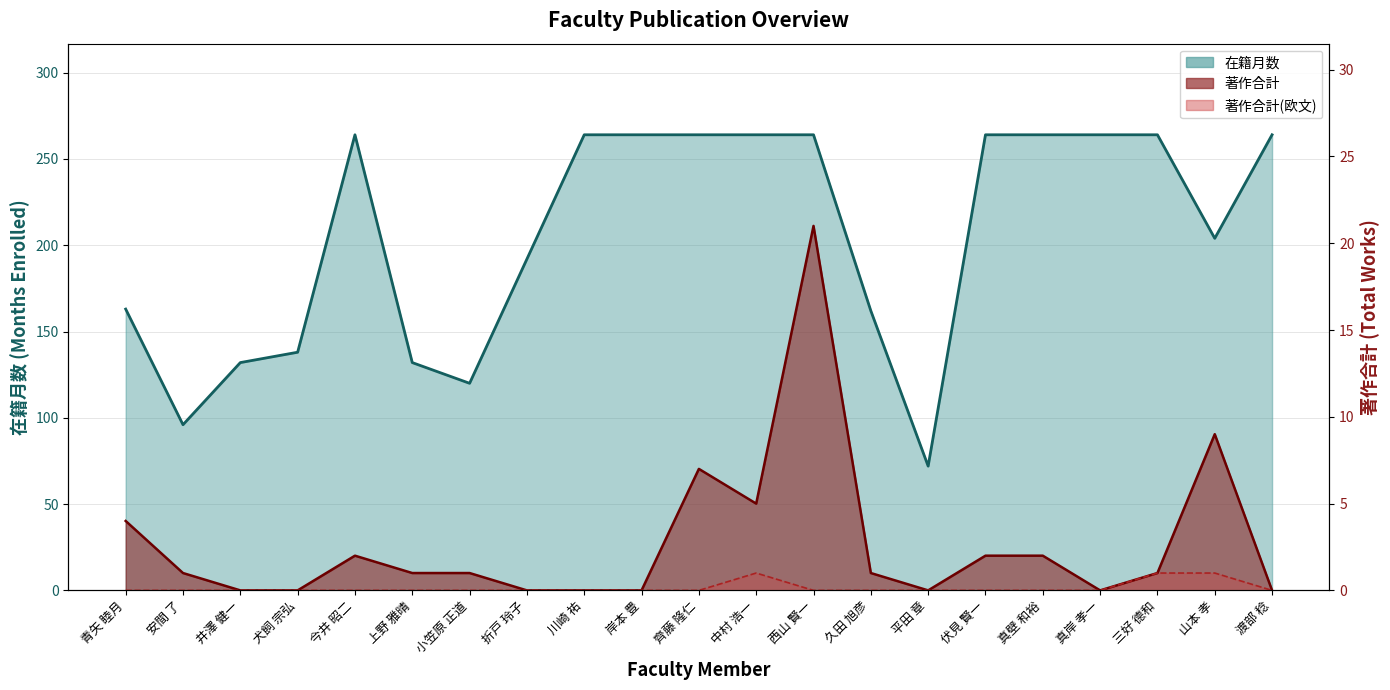

True or false: 在籍月数 (line) and 著作合計 (line) cross at least once.

False